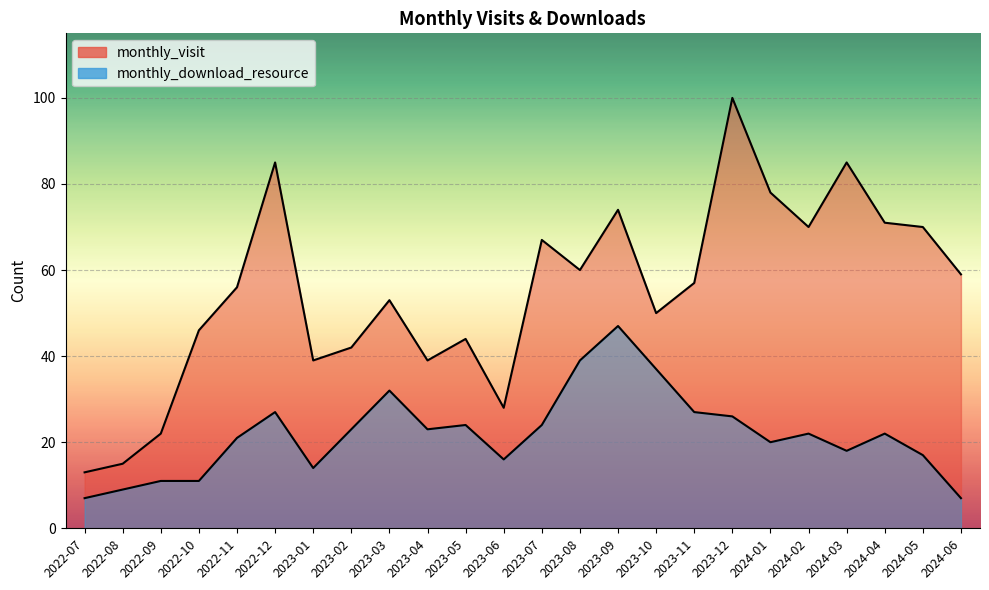

What is the sum of the monthly_download_resource values at 2022-10 and 2024-04?

33